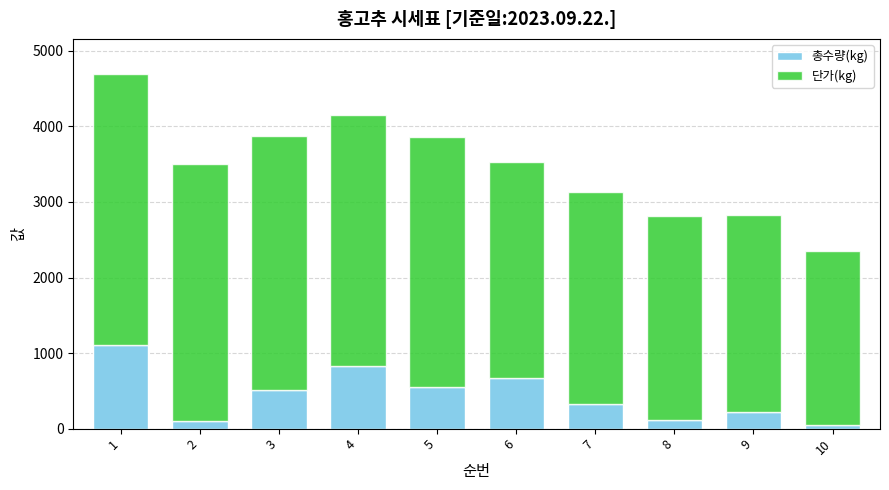

What is the difference between the maximum and second lowest values in the 총수량(kg) series?

1005